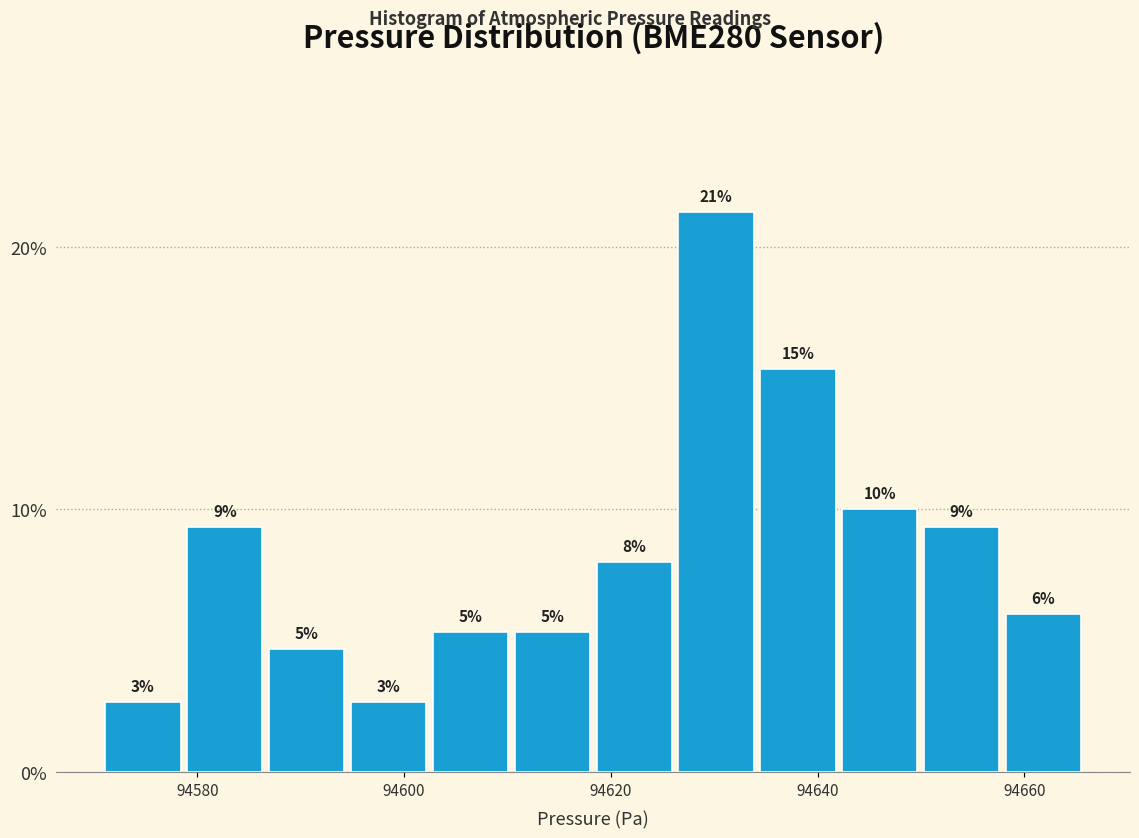

Read against the x-axis, roughly where is the centre of the tallest bar?

94630